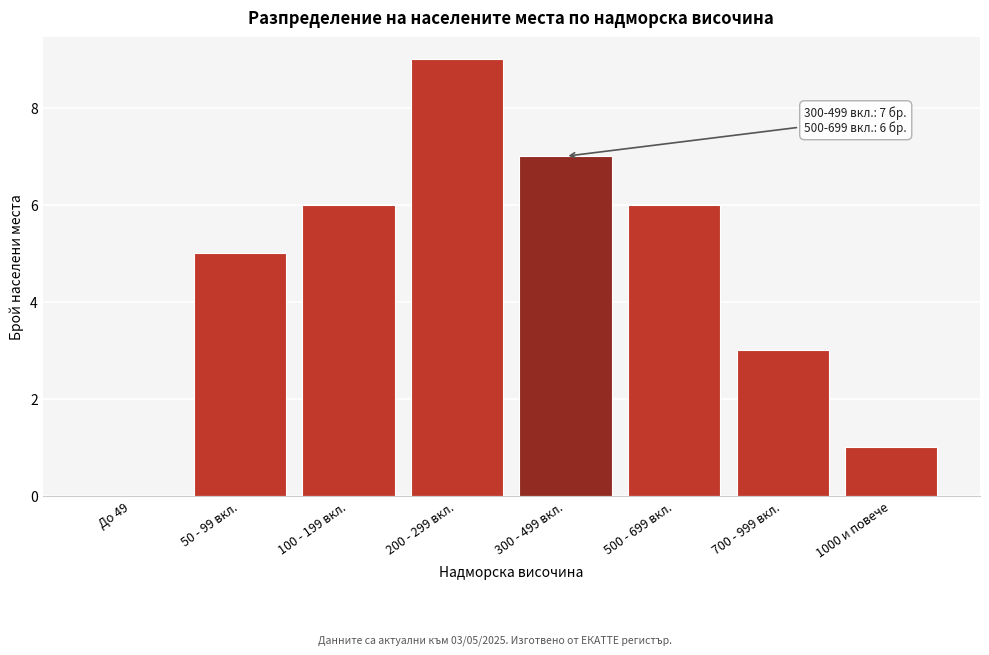

Reading right to left, transcribe all the data shown in this chart.

1000 и повече=1	700 - 999 вкл.=3	500 - 699 вкл.=6	300 - 499 вкл.=7	200 - 299 вкл.=9	100 - 199 вкл.=6	50 - 99 вкл.=5	До 49=0